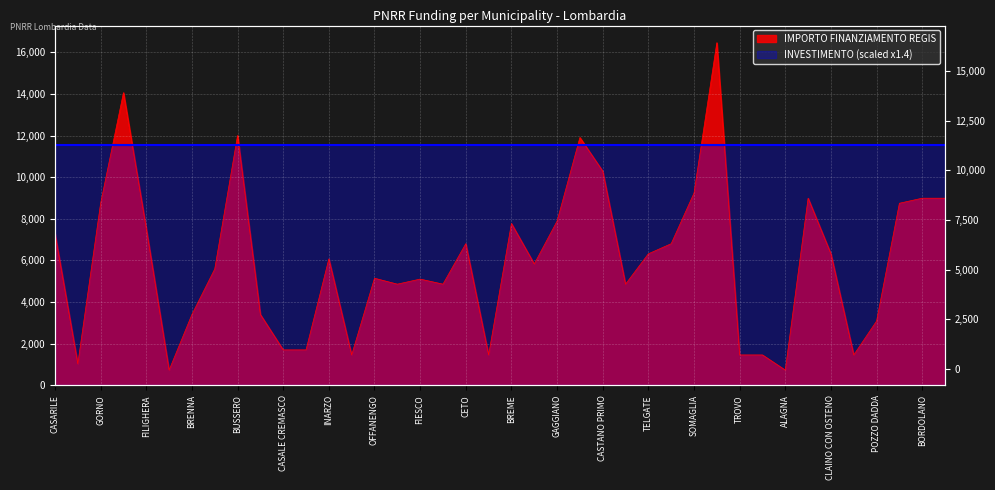

Reading left to right, transcribe all the data shown in this chart.

7290	1029	8748	14063	7533	729	3402	5589	12005	3402	1701	1701	6075	1458	5145	4860	5103	4860	6804	1458	7776	5831	7889	11907	10290	4860	6318	6804	9234	16464	1458	1458	729	8991	6318	1458	3087	8748	8991	8991